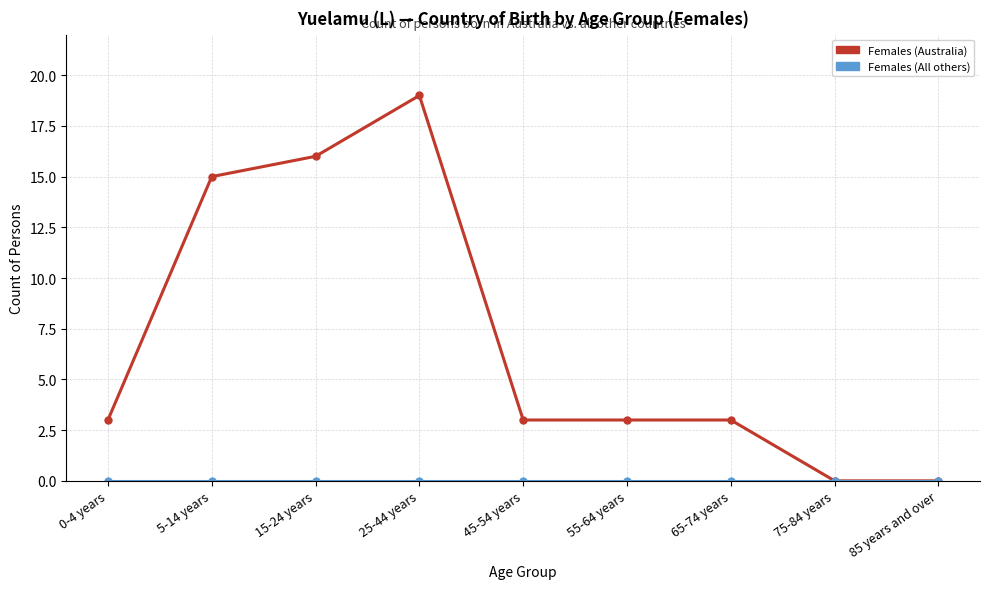

What is the label of the 5th point from the left?

45-54 years